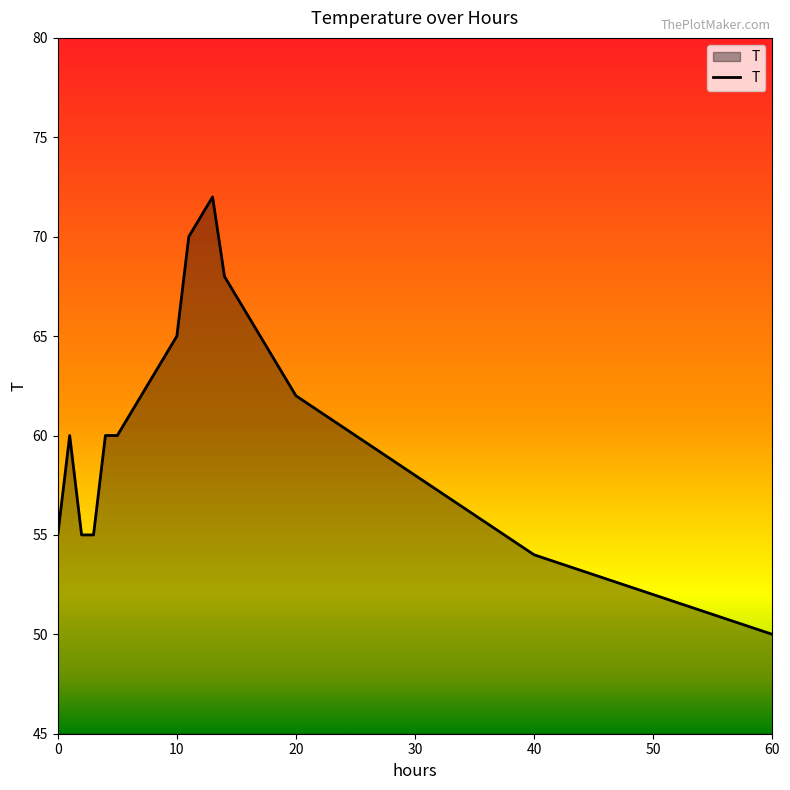

What is the maximum value shown in the chart?

72